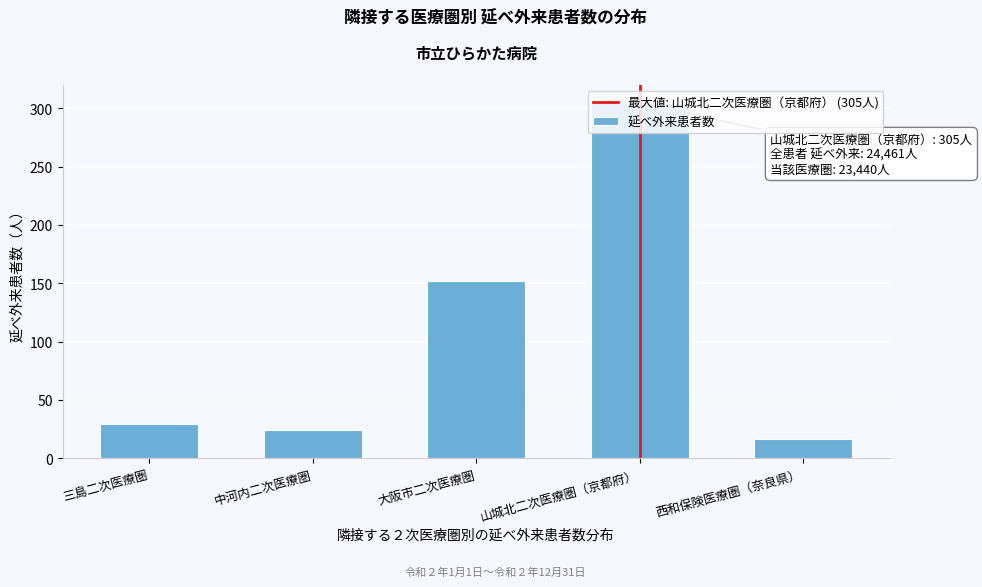

At which label is the value closest to 160?

大阪市二次医療圏